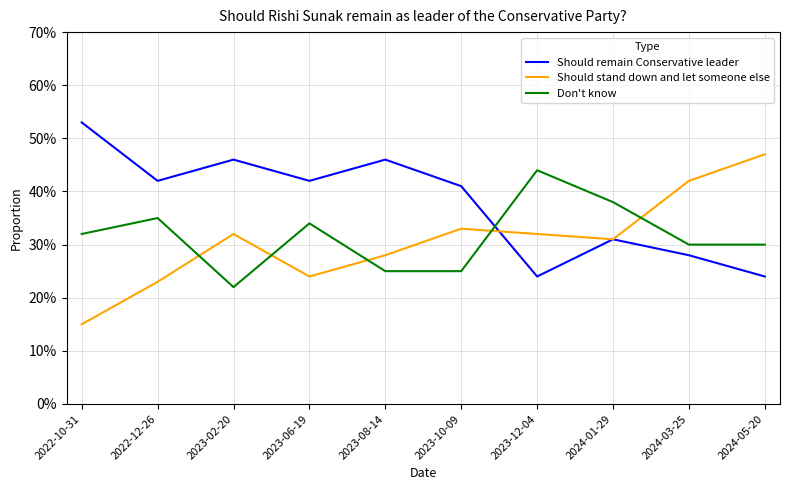

Is this an area chart (filled region under the line)?

No